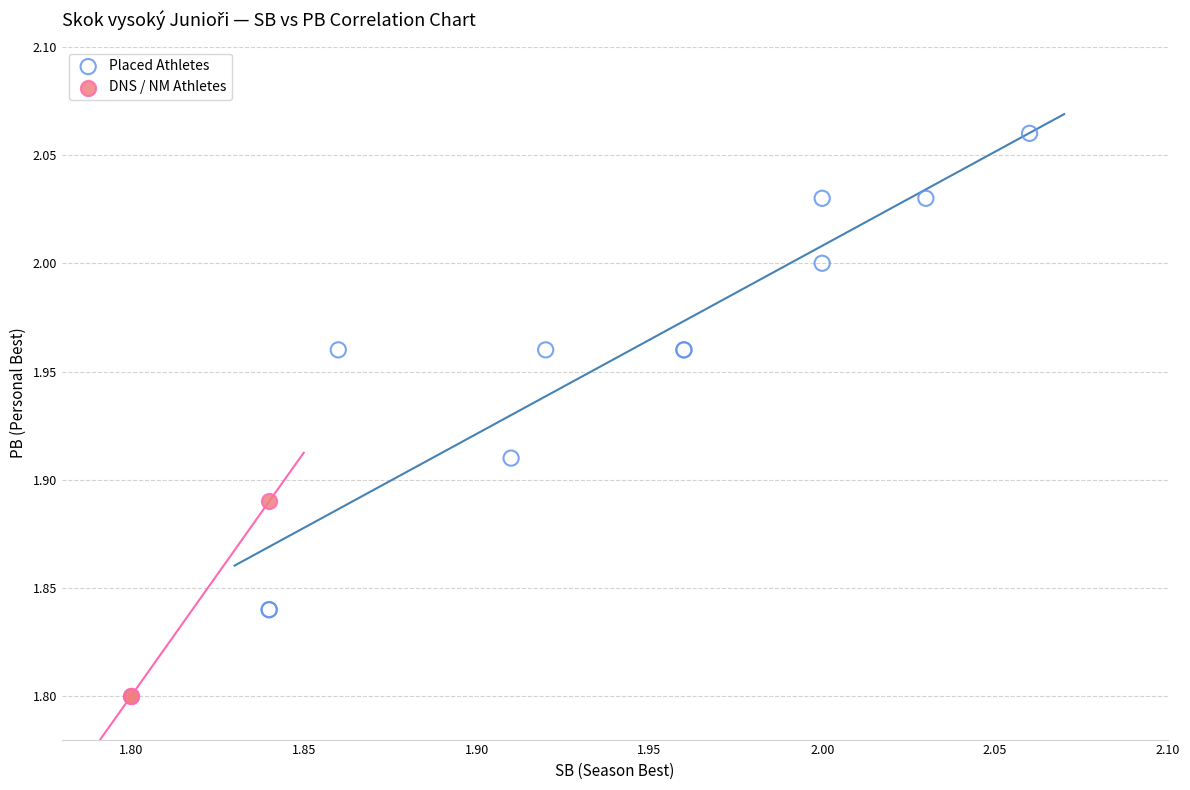

Which series has the widest spread of Y values?

Placed Athletes